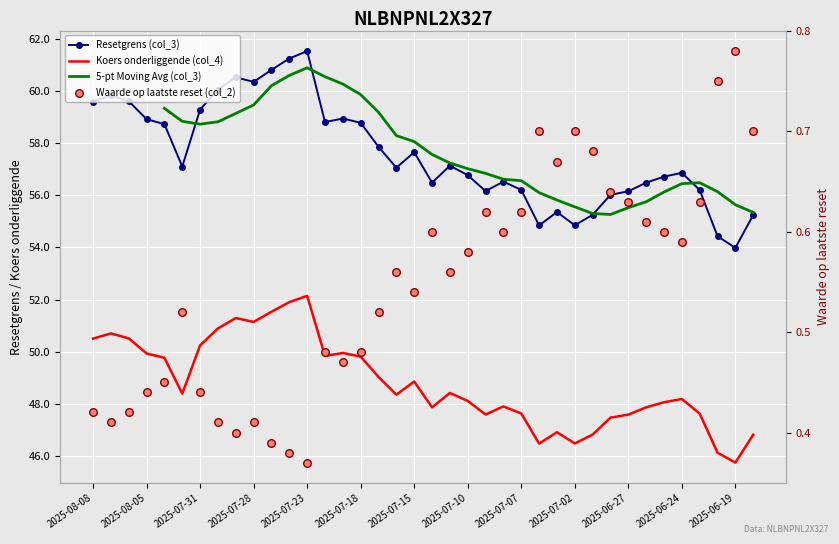

At which category is the sum across all series the highest?

2025-07-23